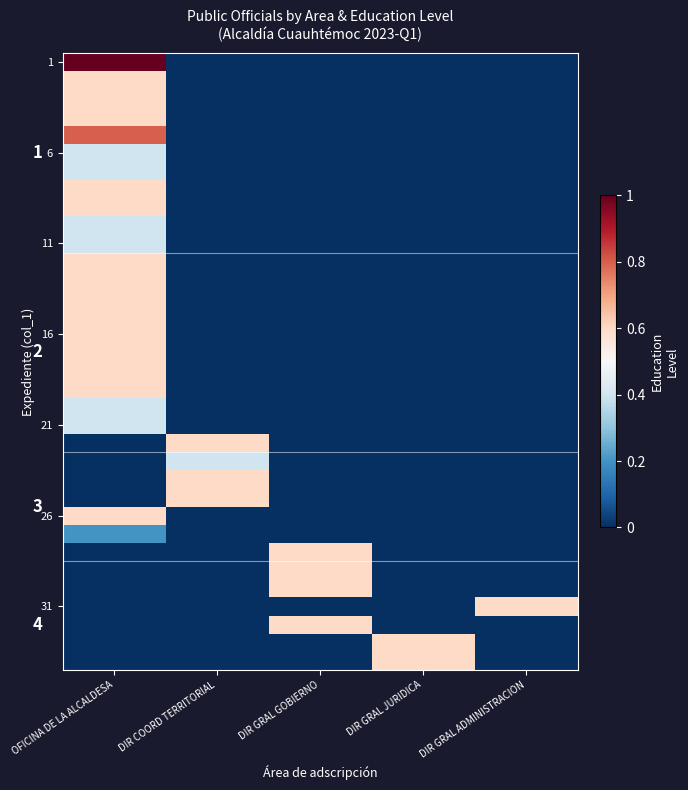

How many data points in 1 are above 0?

1